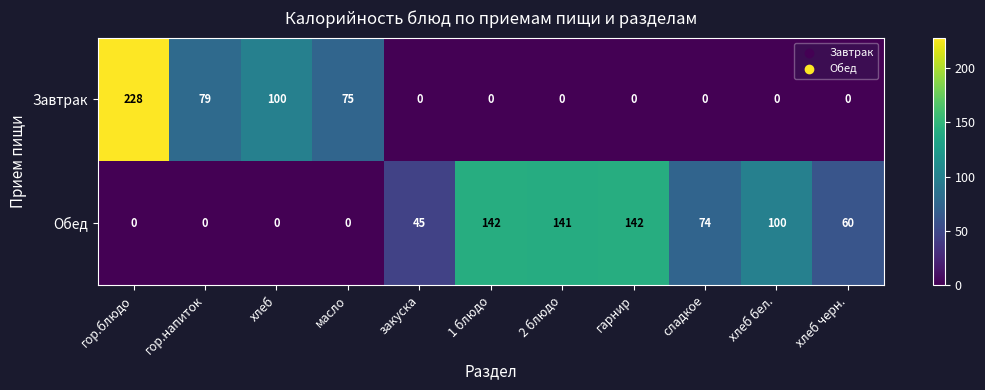

What is the greatest value displayed?

228